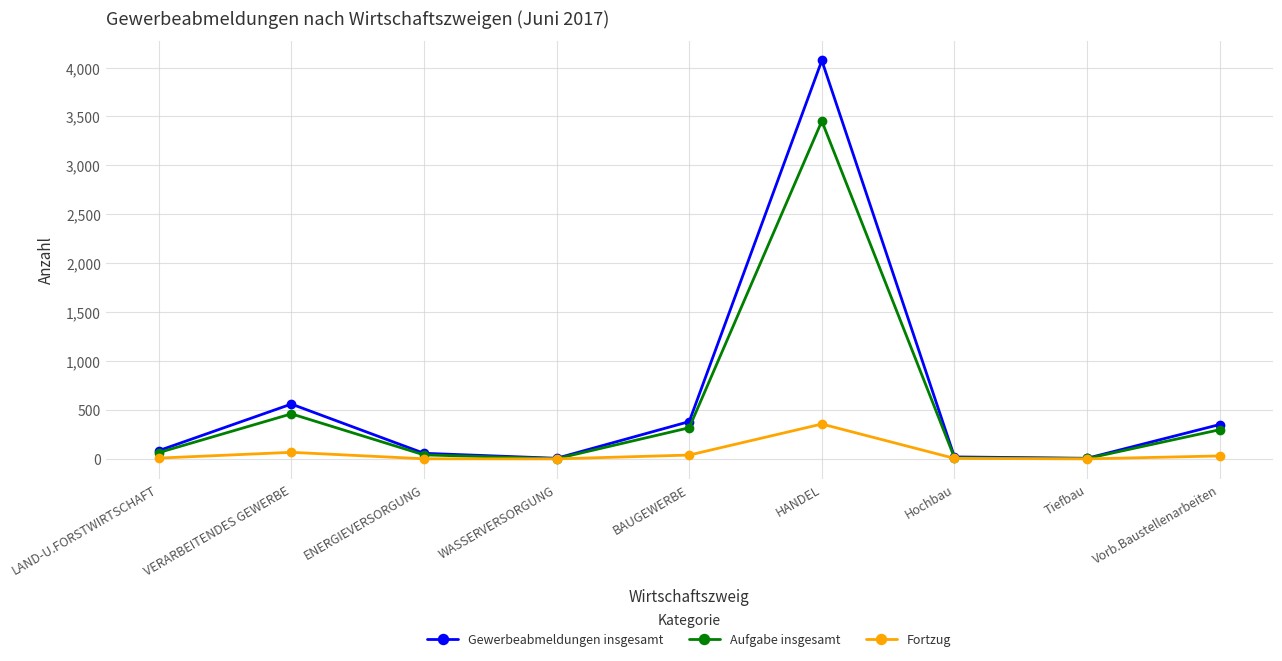

Does the chart display data point markers on the line(s)?

Yes